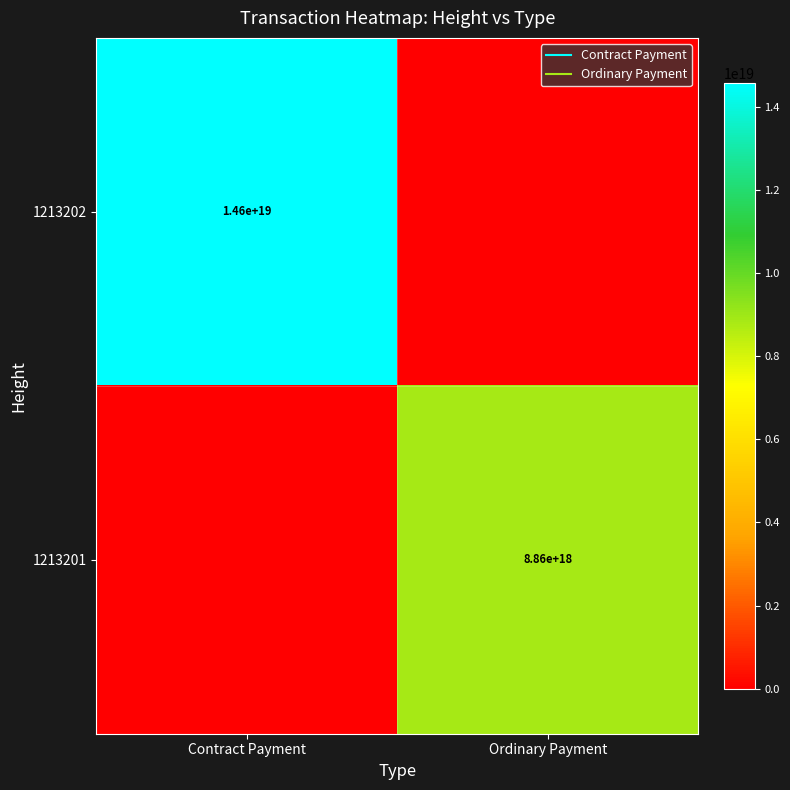

What is the total value across all series at Contract Payment?

14571491766526449664